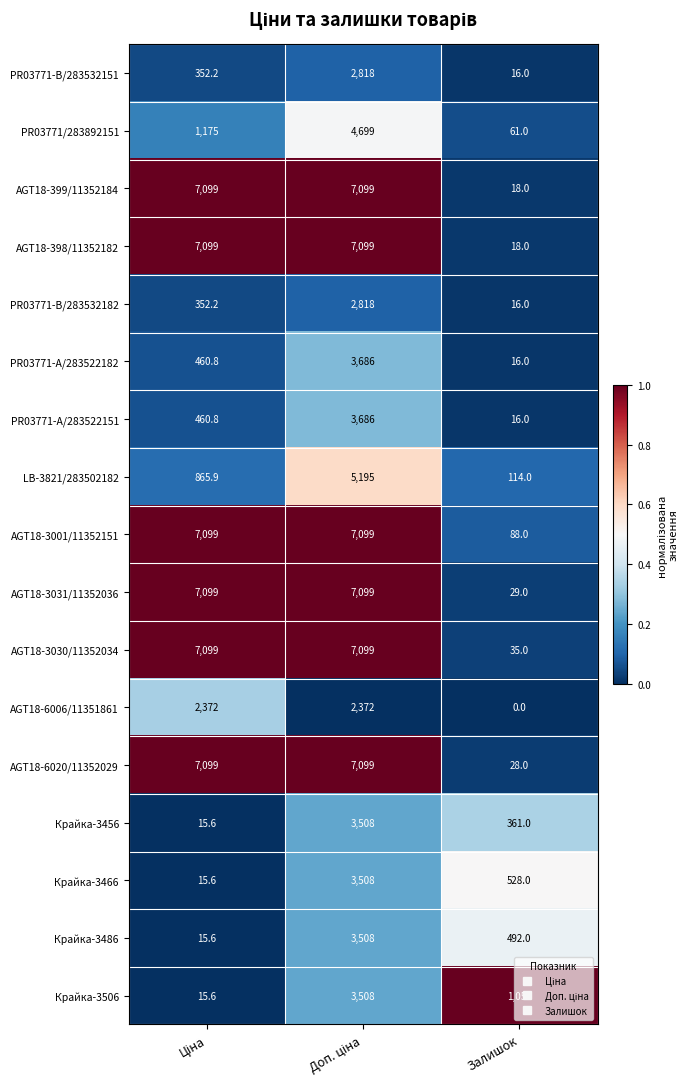

Which series has the largest total across all categories?

AGT18-3001/11352151